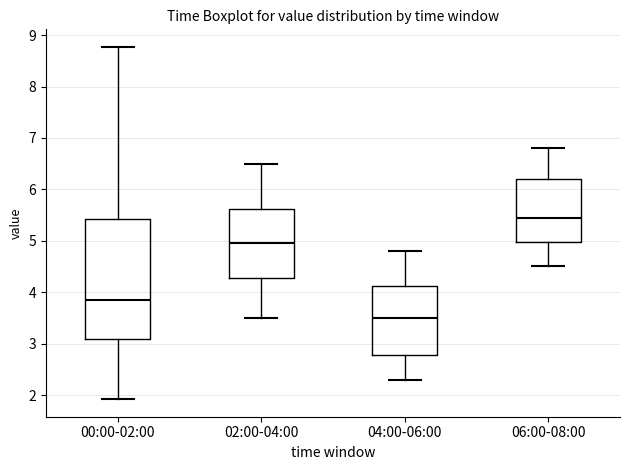

Reading left to right, read every box against the y-axis: the position of its median line, the range the box covers, and the ends of its whiskers. The values are not printed on the chart, so give them approximately, as read against the axis.

00:00-02:00: median 3.9, box 3.1 to 5.4, whiskers 1.9 to 8.8
02:00-04:00: median 5.0, box 4.3 to 5.6, whiskers 3.5 to 6.5
04:00-06:00: median 3.5, box 2.8 to 4.1, whiskers 2.3 to 4.8
06:00-08:00: median 5.5, box 5.0 to 6.2, whiskers 4.5 to 6.8